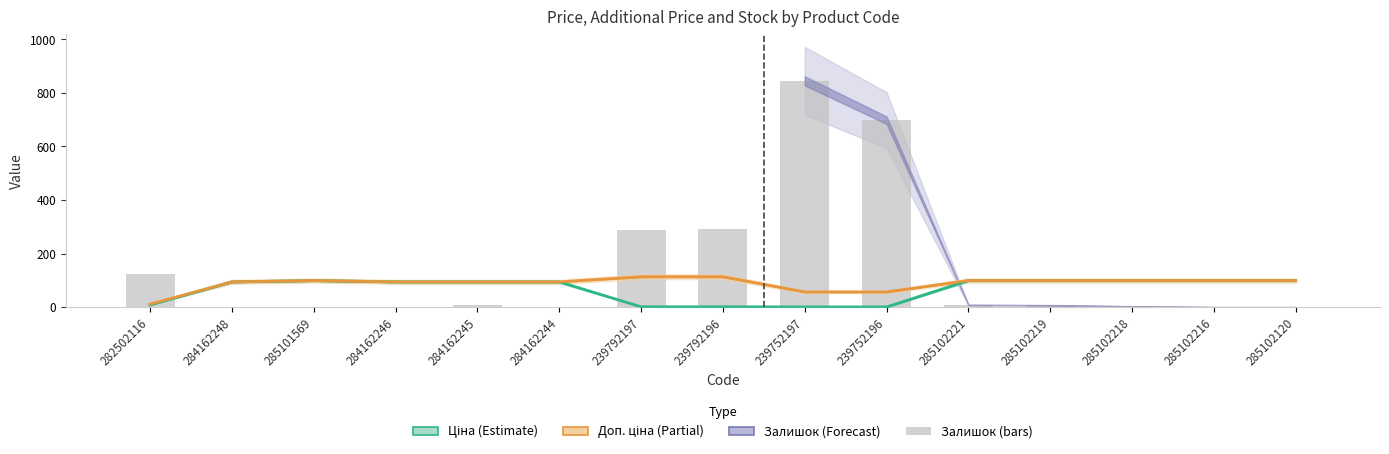

List the series in order of their overall mean, highest first.

Залишок, Доп. ціна (×100), Ціна (×100)